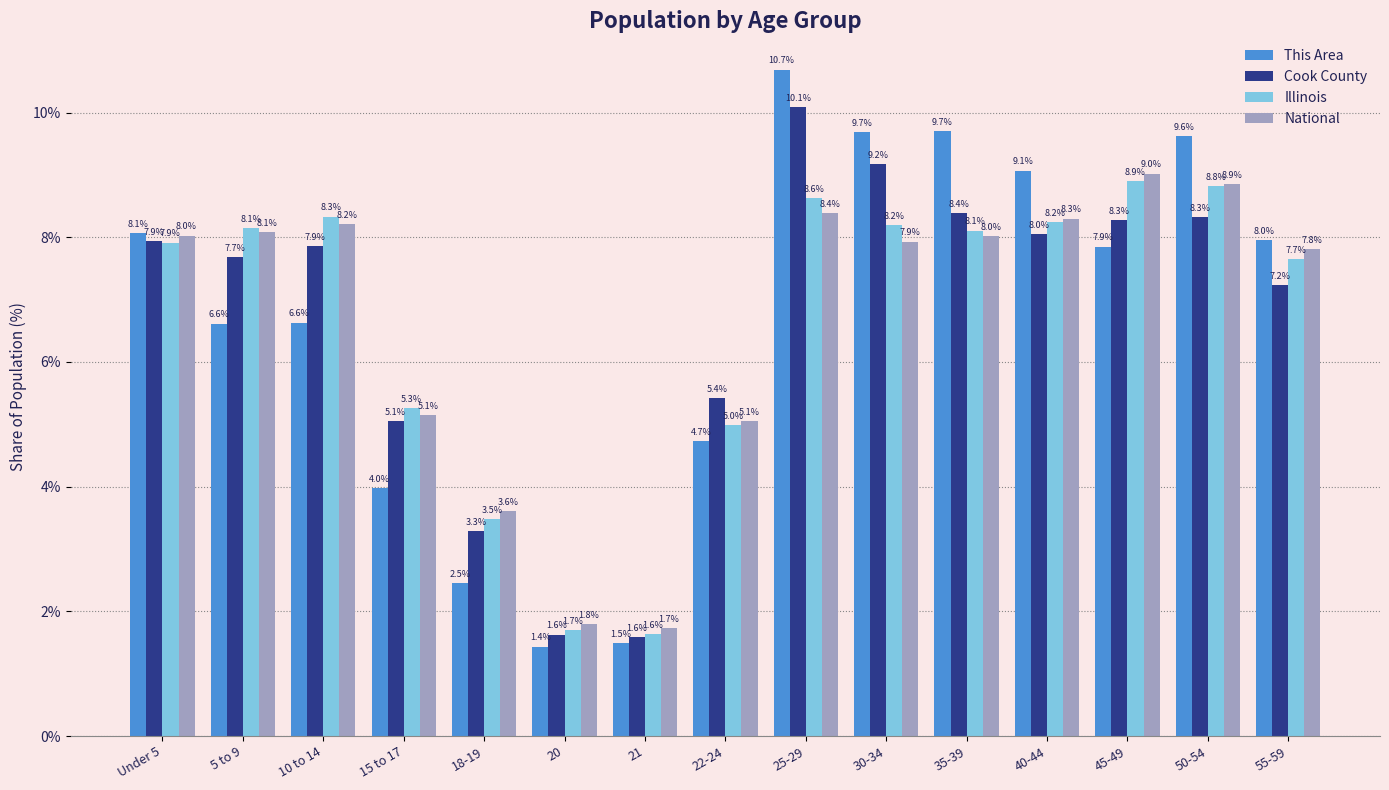

What is the total value across all series at 40-44?

33.7